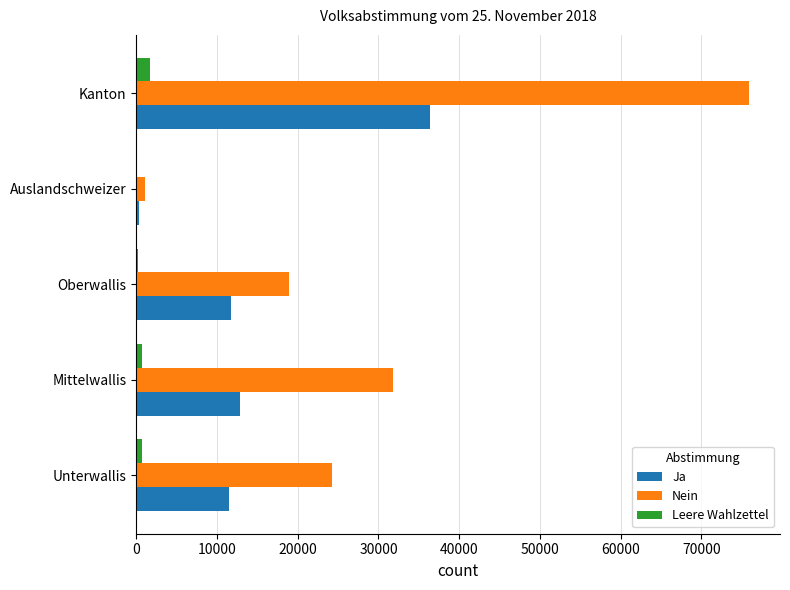

What is the sum of all Leere Wahlzettel values?

3386